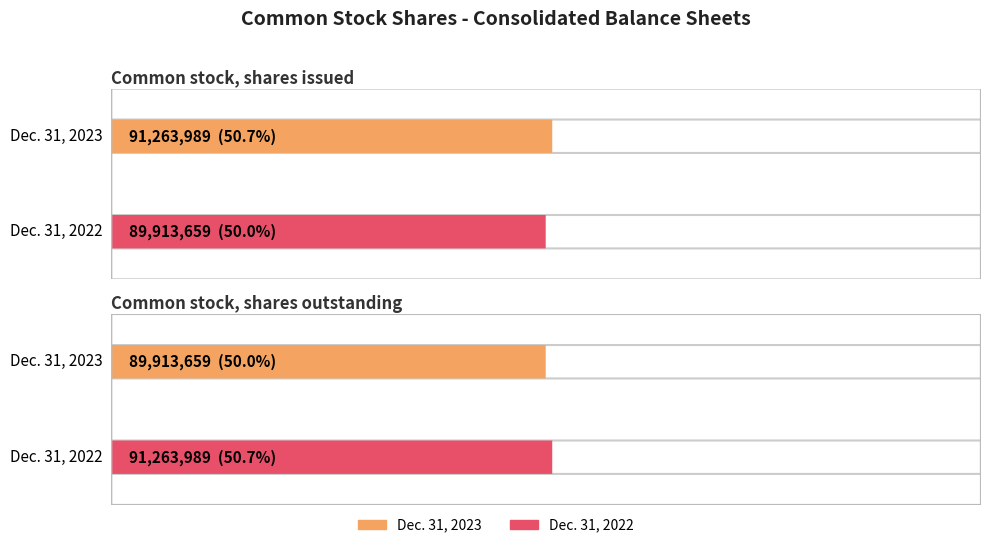

Reading right to left, what are all the values shown in this chart?

Dec. 31, 2023: 89913659	91263989
Dec. 31, 2022: 91263989	89913659